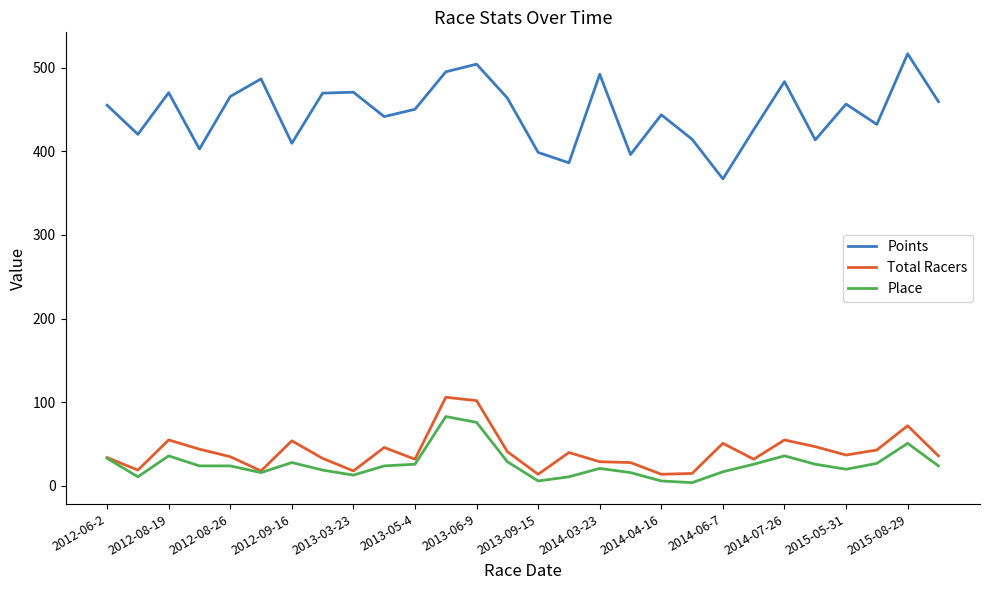

Which series has the largest total across all categories?

Points